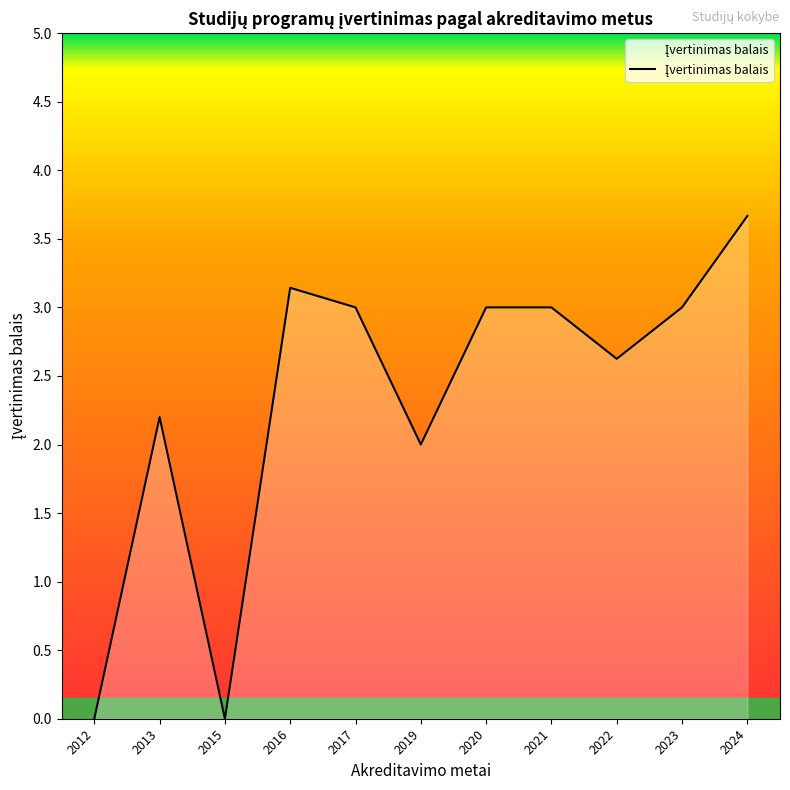

What value does the data have at 2013?

2.2